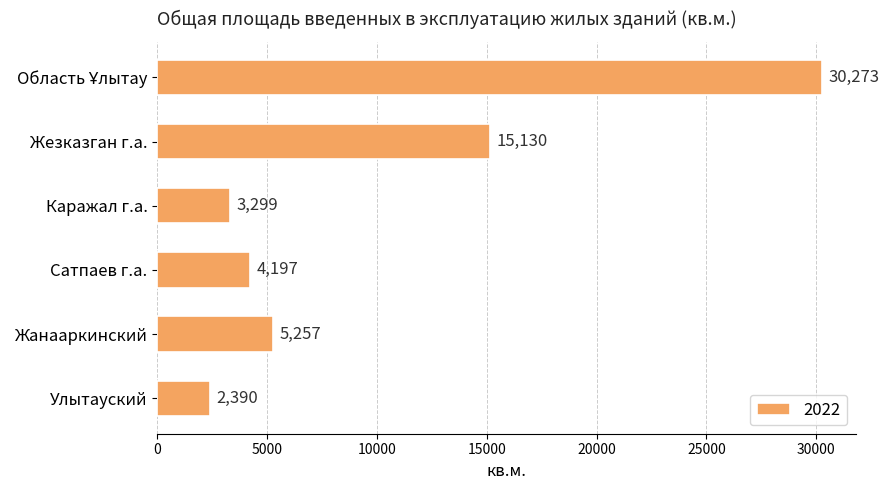

At which category does the chart reach its minimum across all series?

Улытауский